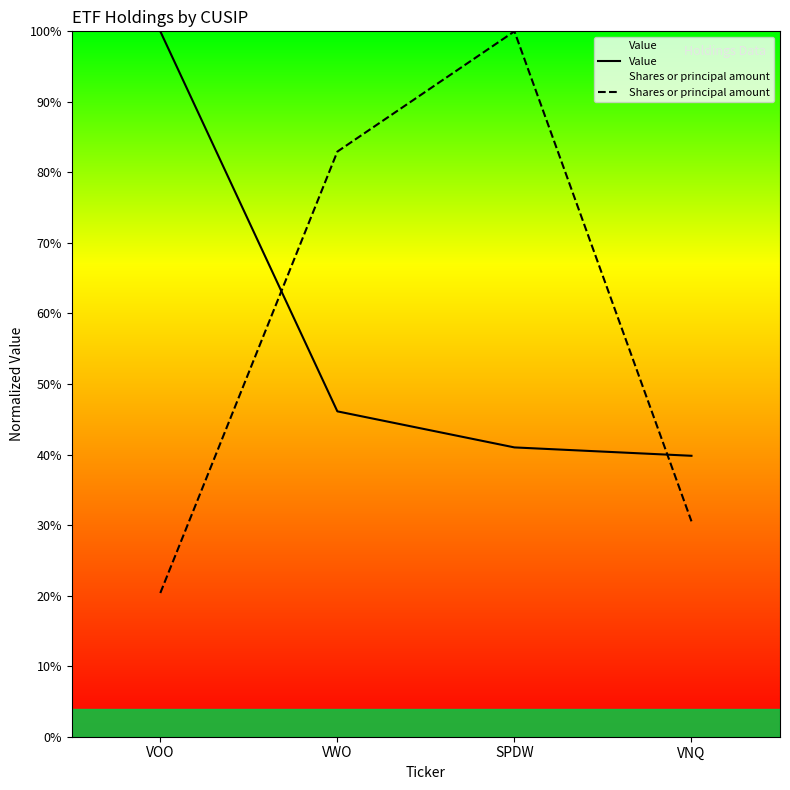

Is the value of Value at VOO greater than the value of Shares or principal amount at VWO?

Yes